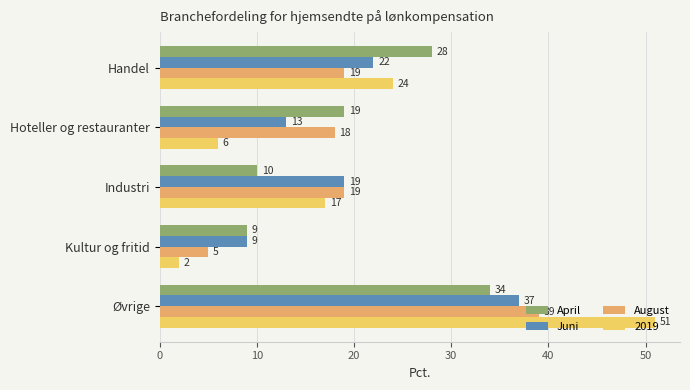

List the series in order of their peak value, lowest first.

April, Juni, August, 2019